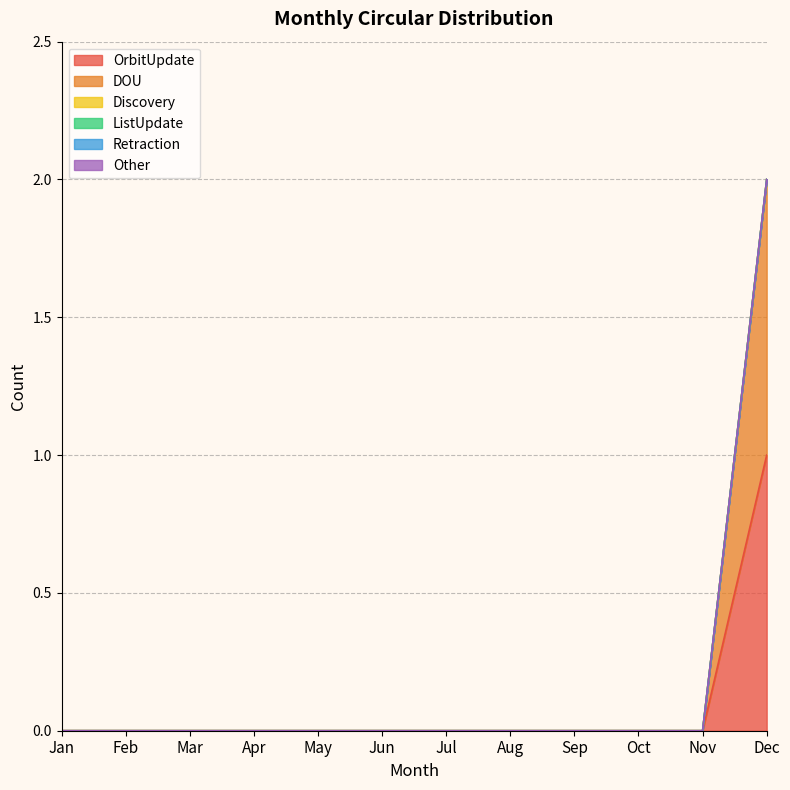

The Other series shows 0 at Dec. True or false?

True